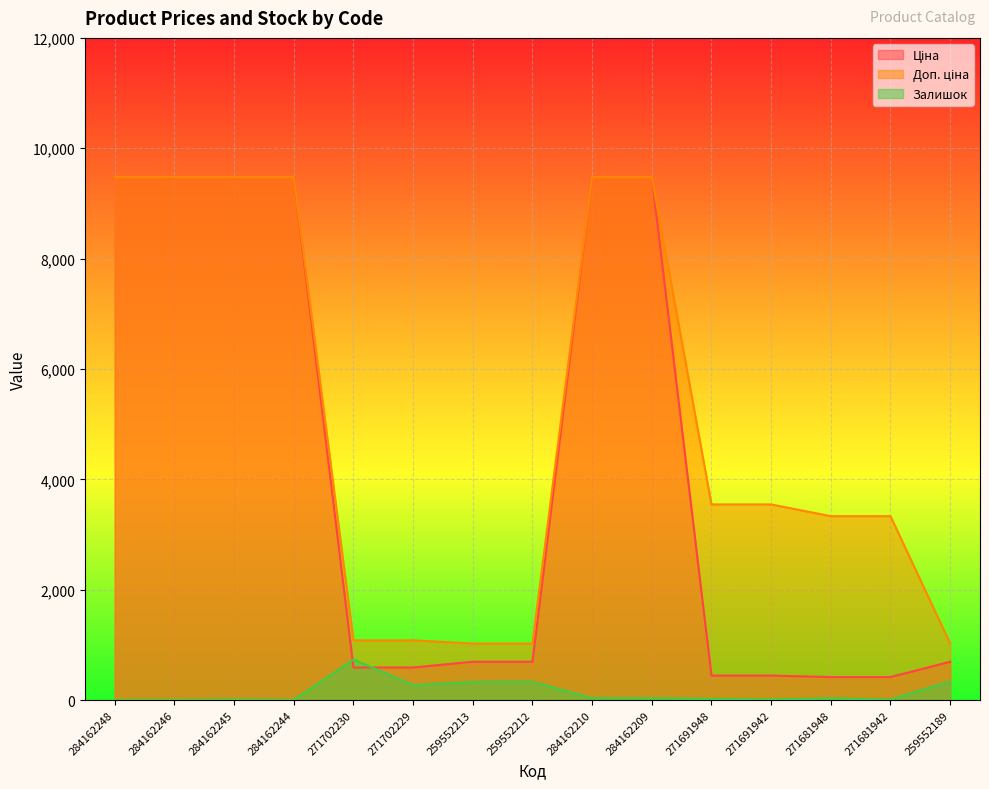

Which label corresponds to the smallest value in the chart?

284162248